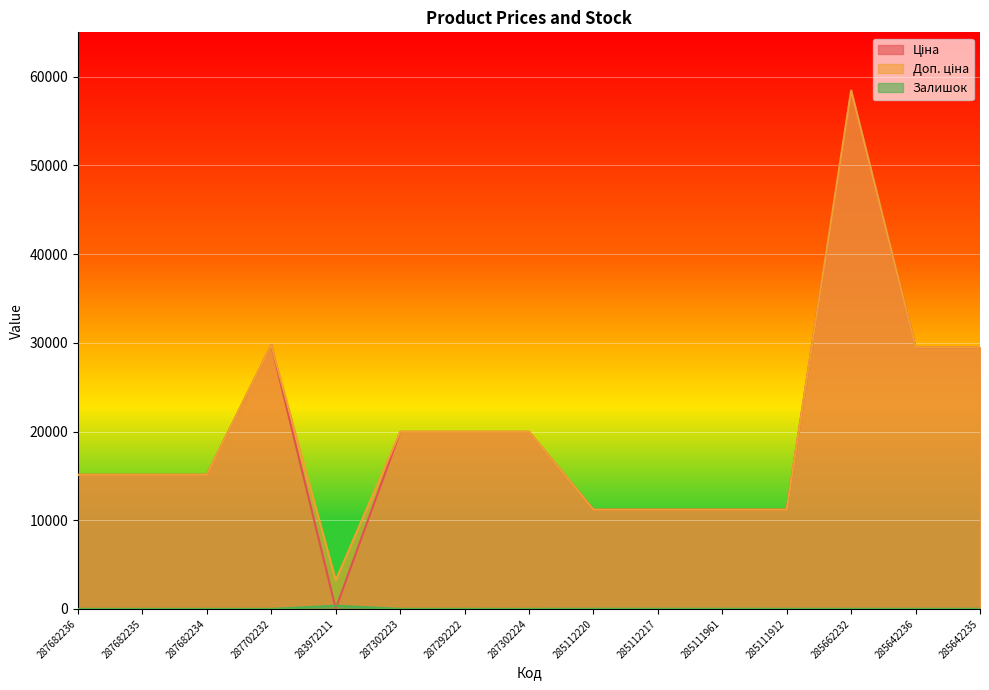

Reading left to right, what are all the values shown in this chart?

Ціна: 287682236=15120.0	287682235=15120.0	287682234=15120.0	287702232=29747.2	283972211=32.0	287302223=19964.2	287292222=19964.2	287302224=19964.2	285112220=11188.2	285112217=11188.2	285111961=11188.2	285111912=11188.2	285662232=58426.5	285642236=29491.5	285642235=29491.5
Доп. ціна: 287682236=15120.0	287682235=15120.0	287682234=15120.0	287702232=29747.2	283972211=3205.0	287302223=19964.2	287292222=19964.2	287302224=19964.2	285112220=11188.2	285112217=11188.2	285111961=11188.2	285111912=11188.2	285662232=58426.5	285642236=29491.5	285642235=29491.5
Залишок: 287682236=0.0	287682235=0.0	287682234=0.0	287702232=0.0	283972211=360.0	287302223=7.0	287292222=5.0	287302224=3.0	285112220=17.0	285112217=17.0	285111961=17.0	285111912=15.0	285662232=14.0	285642236=14.0	285642235=13.0